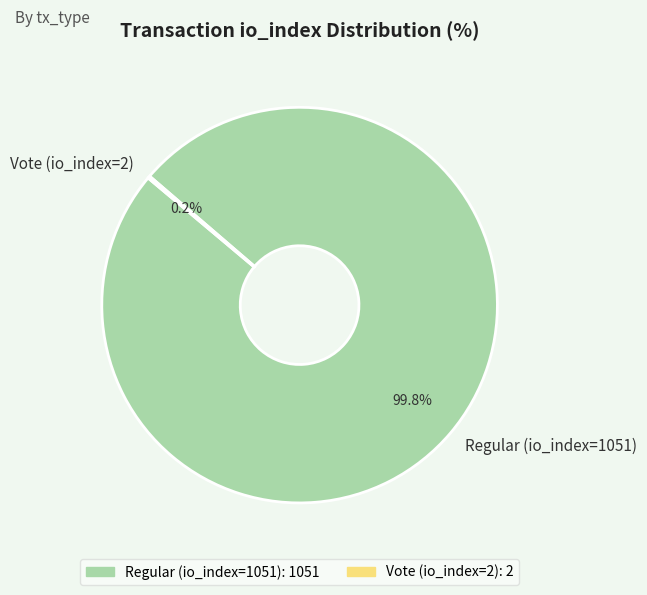

To the nearest percent, what is the difference between the largest and smallest slice percentages?

100%